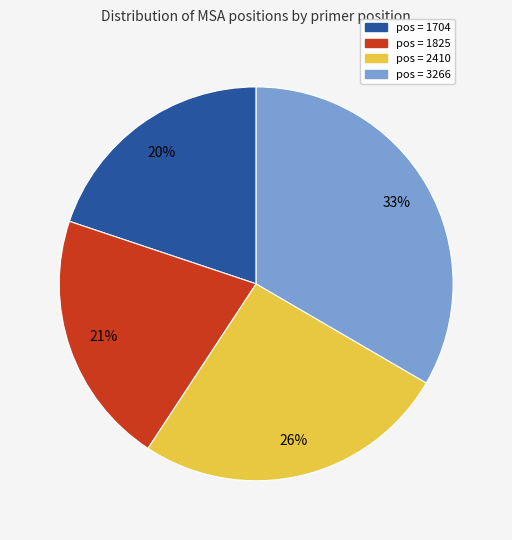

Count the number of slices in the pie.

4